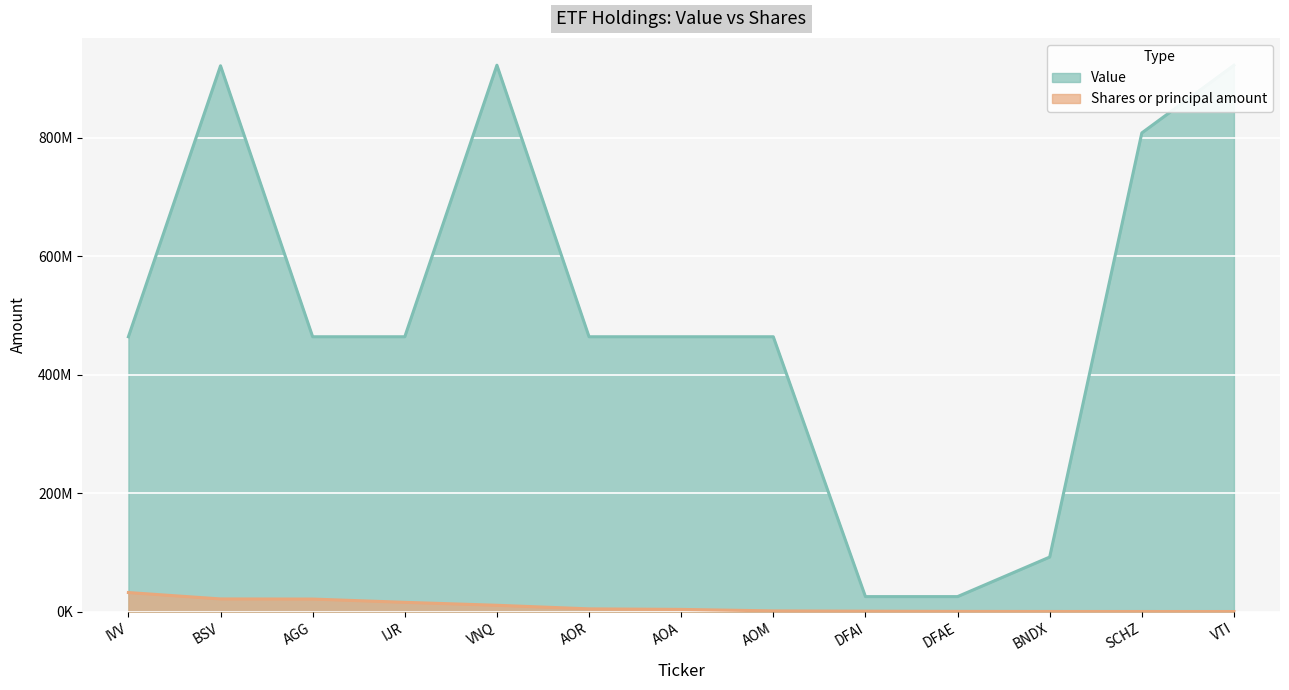

How many data points in Shares or principal amount are less than 3824000?

6